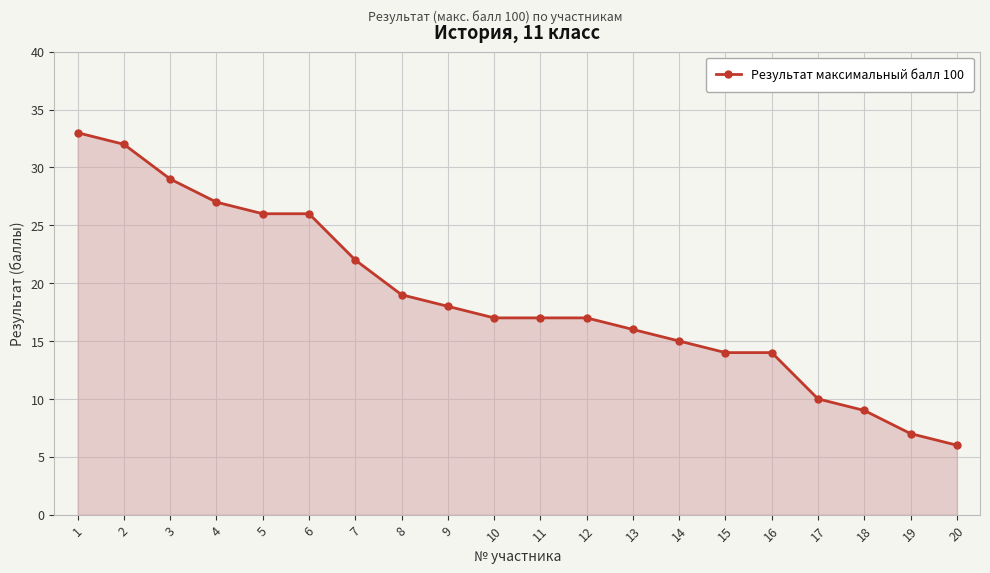

What is the smallest value displayed?

6